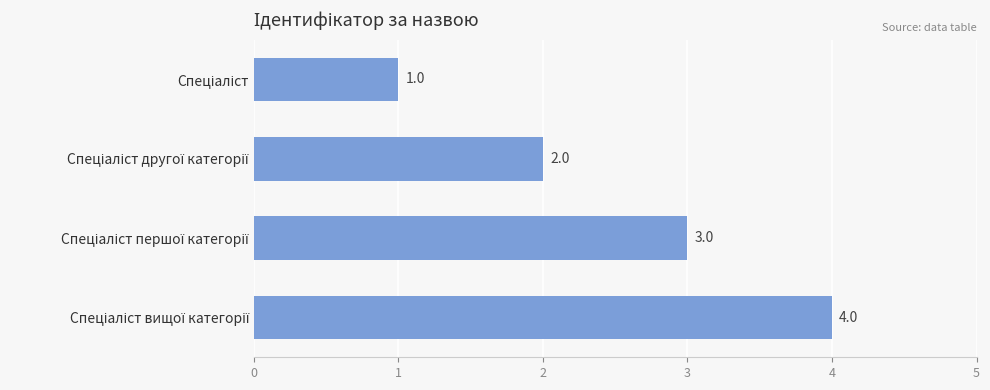

What is the sum of all values?

10